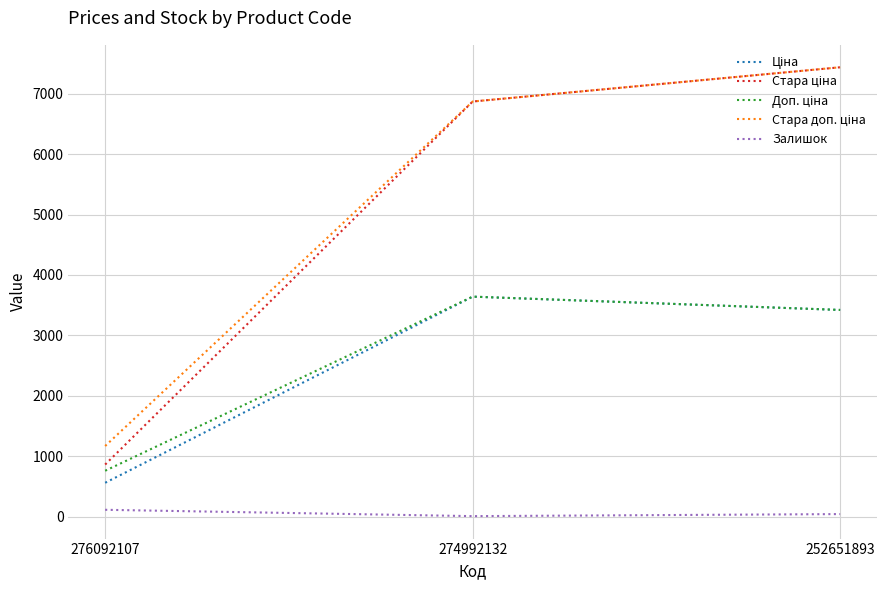

At which category does the chart reach its peak across all series?

252651893